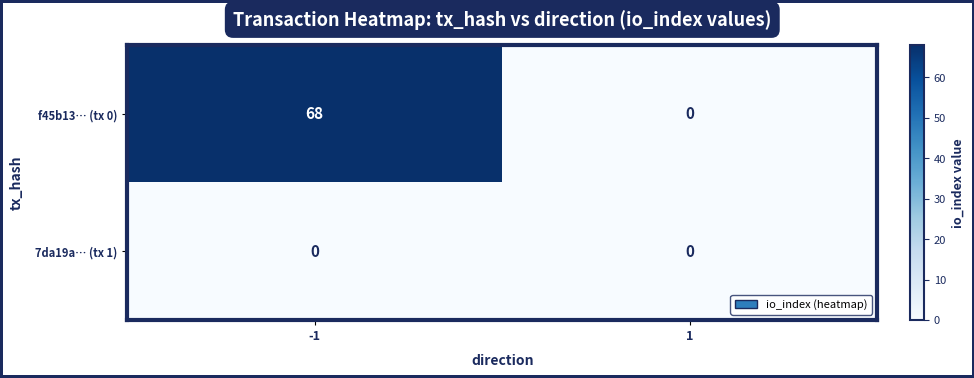

Which series has the largest total across all categories?

f45b13… (tx 0)